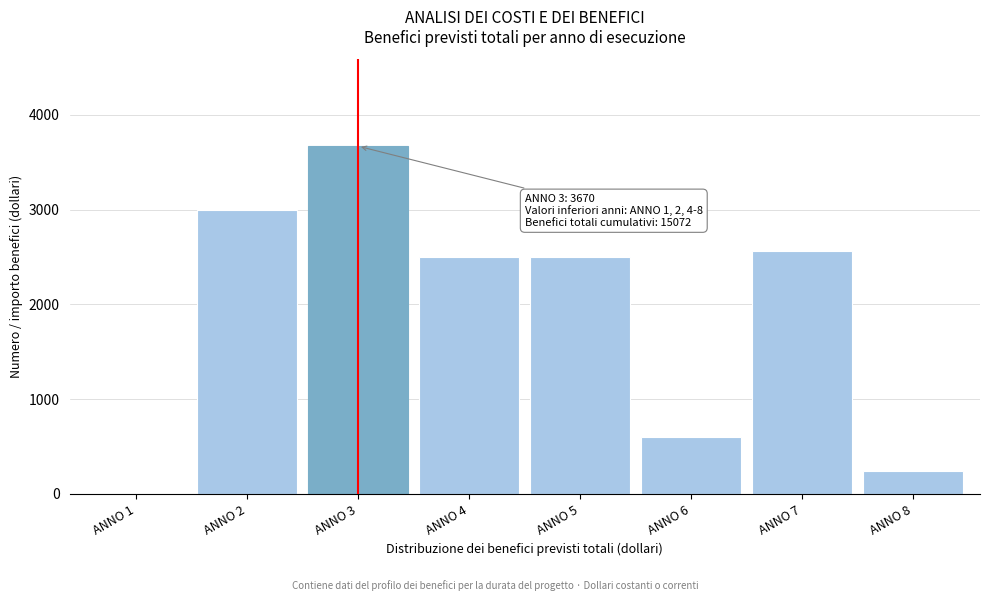

Reading left to right, transcribe all the data shown in this chart.

ANNO 1=0	ANNO 2=3000	ANNO 3=3670	ANNO 4=2500	ANNO 5=2500	ANNO 6=600	ANNO 7=2561	ANNO 8=241